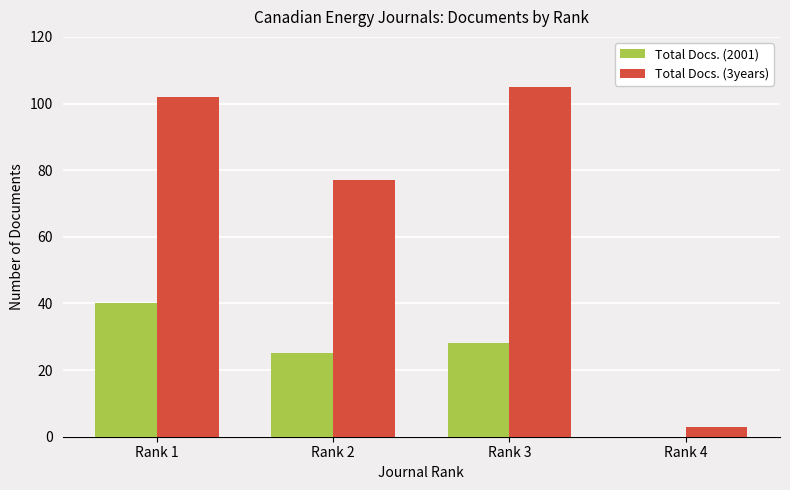

At which label is Total Docs. (3years) closest to 54?

Rank 2